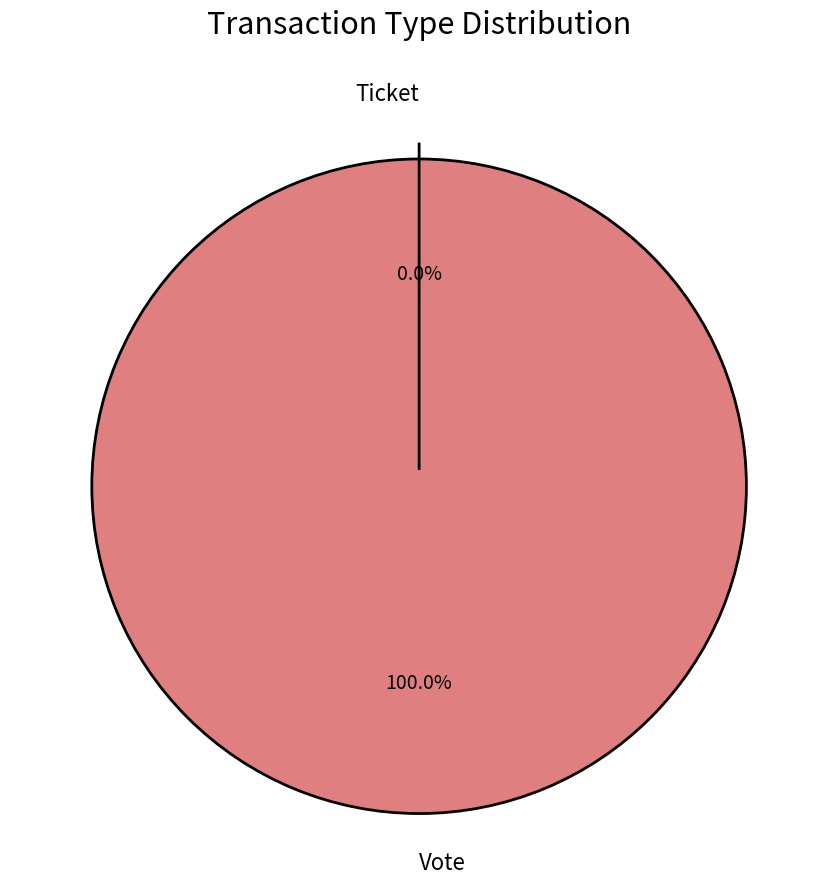

Does Ticket represent more than half of the total?

No